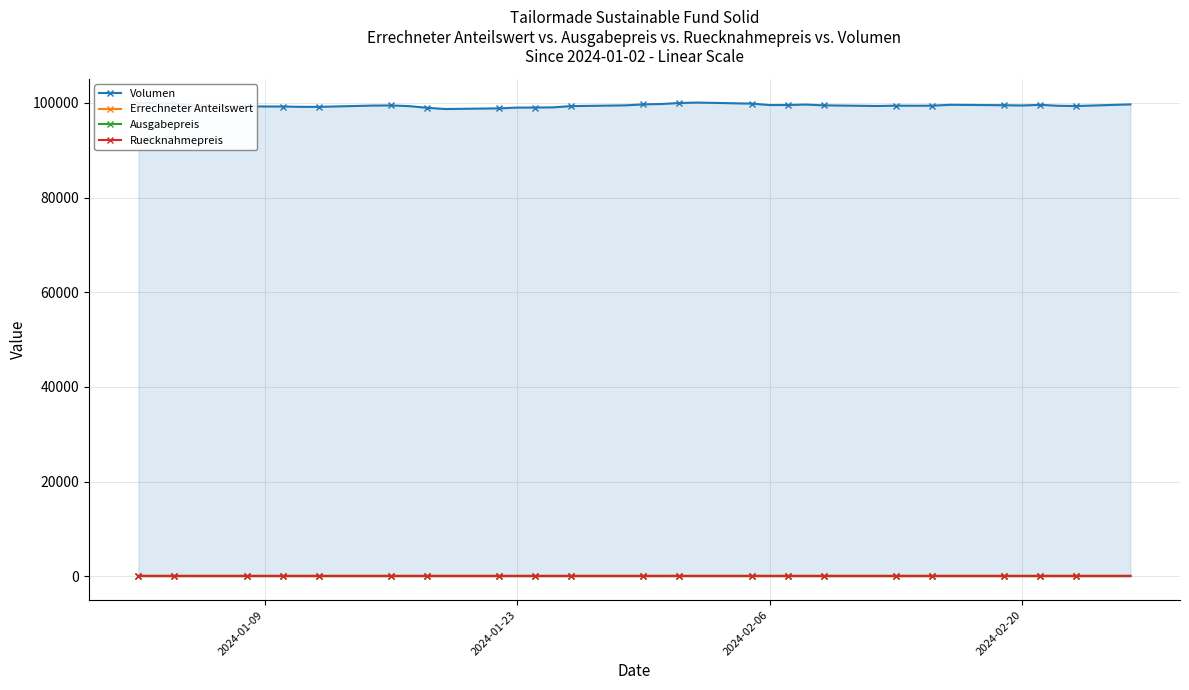

Reading left to right, list all the values displayed in this chart.

Volumen: 100000.0	99924.0	99875.7	99506.9	99281.0	99228.9	99225.7	99153.4	99149.7	99426.8	99456.3	99310.3	98957.2	98697.7	98834.1	98996.9	99004.8	99050.6	99311.4	99469.7	99679.8	99756.2	99966.8	100059.3	99835.1	99535.4	99550.1	99635.0	99473.7	99337.4	99408.8	99392.3	99400.8	99589.1	99499.9	99446.1	99579.2	99380.4	99332.1	99674.8
Errechneter Anteilswert: 100.0	99.9	99.9	99.5	99.3	99.2	99.2	99.2	99.1	99.4	99.5	99.3	99.0	98.7	98.8	99.0	99.0	99.0	99.3	99.5	99.7	99.8	100.0	100.0	99.8	99.5	99.5	99.6	99.5	99.3	99.4	99.4	99.4	99.6	99.5	99.4	99.6	99.4	99.3	99.7
Ausgabepreis: 105.0	104.9	104.9	104.5	104.2	104.2	104.2	104.1	104.1	104.4	104.4	104.3	103.9	103.6	103.8	103.9	104.0	104.0	104.3	104.4	104.7	104.7	105.0	105.1	104.8	104.5	104.5	104.6	104.5	104.3	104.4	104.4	104.4	104.6	104.5	104.4	104.5	104.3	104.3	104.7
Ruecknahmepreis: 100.0	99.9	99.9	99.5	99.3	99.2	99.2	99.2	99.1	99.4	99.5	99.3	99.0	98.7	98.8	99.0	99.0	99.0	99.3	99.5	99.7	99.8	100.0	100.0	99.8	99.5	99.5	99.6	99.5	99.3	99.4	99.4	99.4	99.6	99.5	99.4	99.6	99.4	99.3	99.7